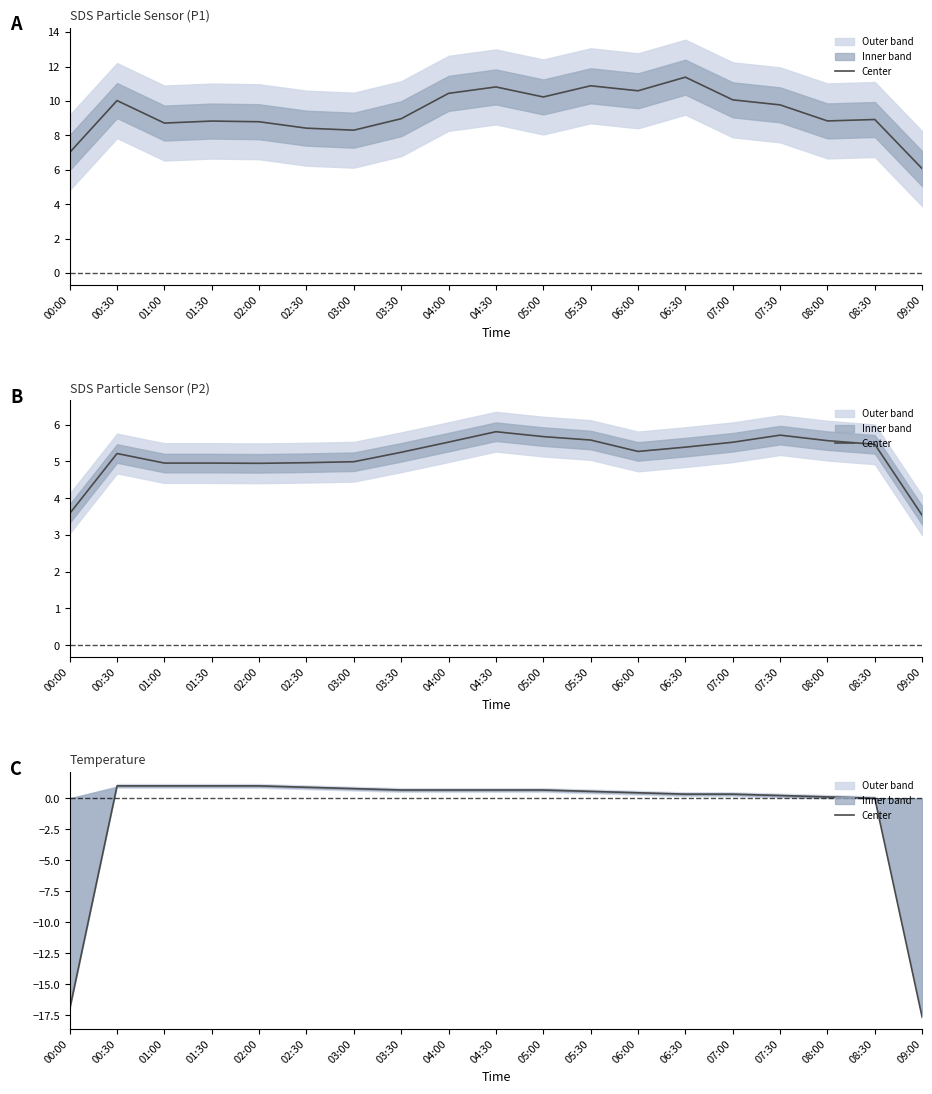

Which label corresponds to the largest value in the chart?

00:30